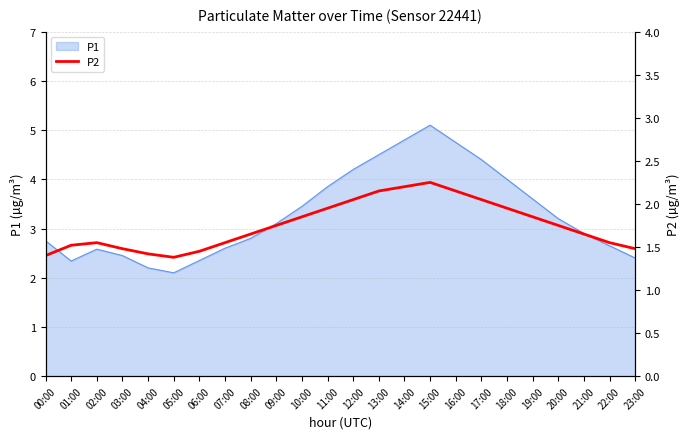

Which category has the highest value in the P1 series?

15:00